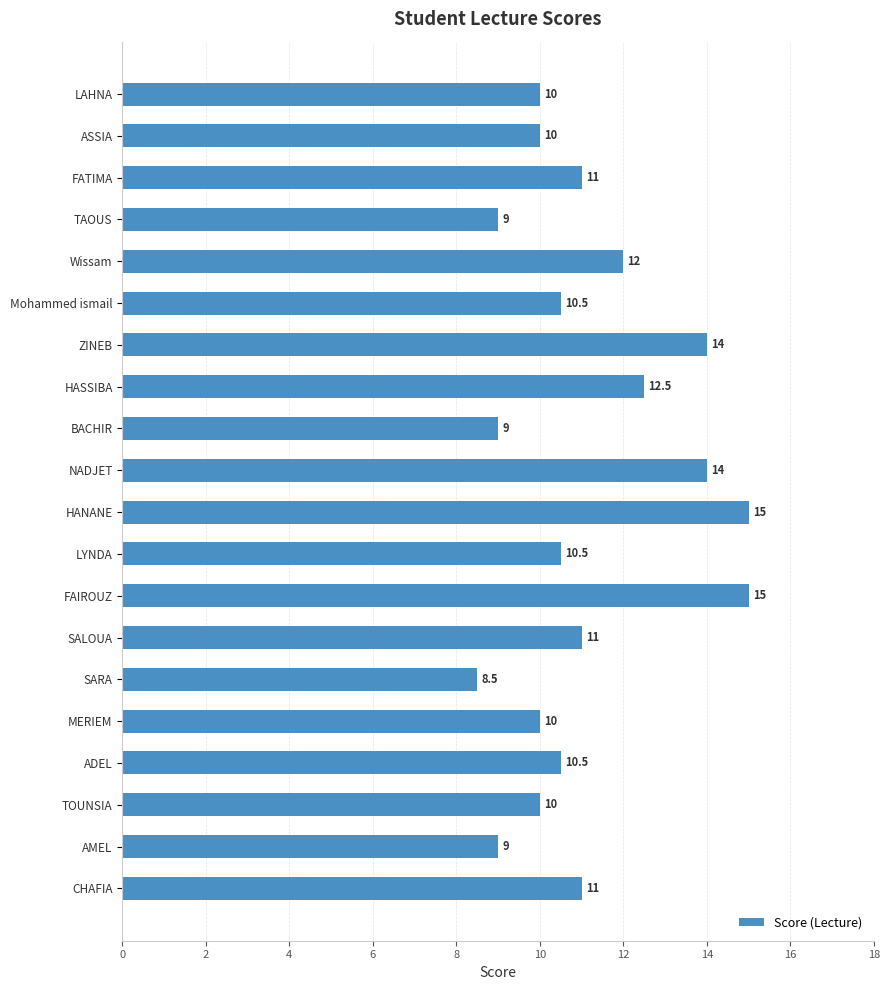

Reading top to bottom, what are all the values shown in this chart?

LAHNA=10.0	ASSIA=10.0	FATIMA=11.0	TAOUS=9.0	Wissam=12.0	Mohammed ismail=10.5	ZINEB=14.0	HASSIBA=12.5	BACHIR=9.0	NADJET=14.0	HANANE=15.0	LYNDA=10.5	FAIROUZ=15.0	SALOUA=11.0	SARA=8.5	MERIEM=10.0	ADEL=10.5	TOUNSIA=10.0	AMEL=9.0	CHAFIA=11.0